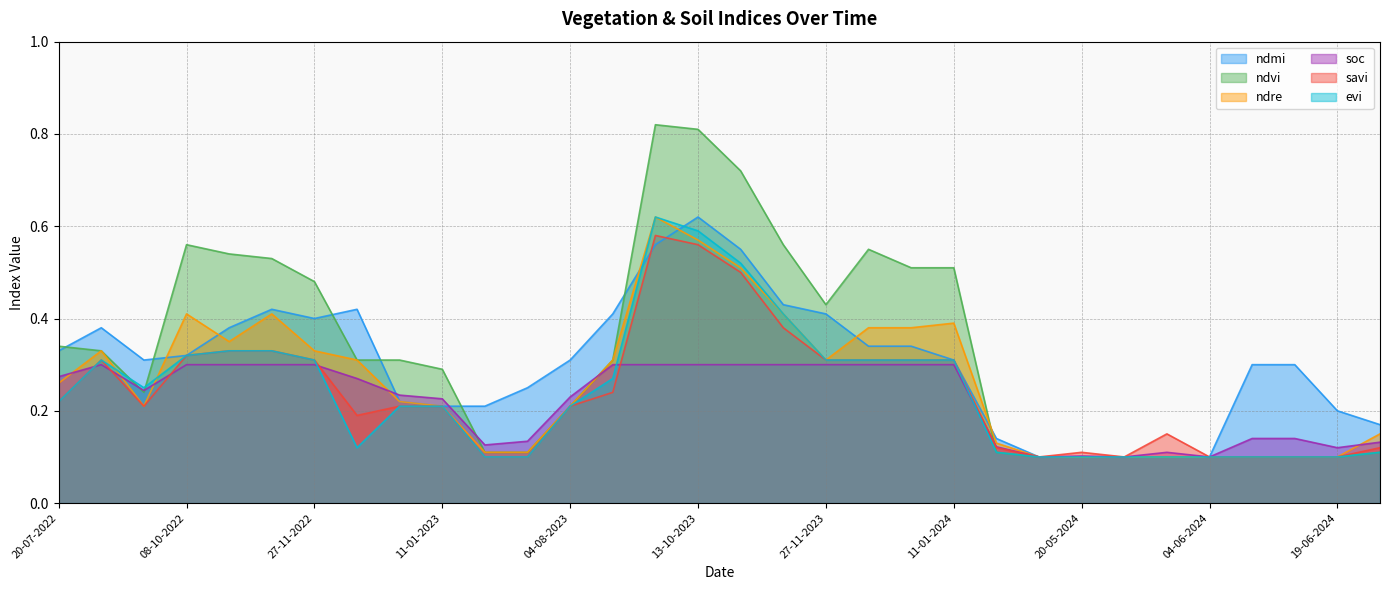

Reading left to right, what are all the values shown in this chart?

ndmi: 0.3	0.4	0.3	0.3	0.4	0.4	0.4	0.4	0.2	0.2	0.2	0.2	0.3	0.4	0.6	0.6	0.6	0.4	0.4	0.3	0.3	0.3	0.1	0.1	0.1	0.1	0.1	0.1	0.3	0.3	0.2	0.2
ndvi: 0.3	0.3	0.2	0.6	0.5	0.5	0.5	0.3	0.3	0.3	0.1	0.1	0.2	0.3	0.8	0.8	0.7	0.6	0.4	0.6	0.5	0.5	0.1	0.1	0.1	0.1	0.1	0.1	0.1	0.1	0.1	0.1
ndre: 0.3	0.3	0.2	0.4	0.3	0.4	0.3	0.3	0.2	0.2	0.1	0.1	0.2	0.3	0.6	0.6	0.5	0.4	0.3	0.4	0.4	0.4	0.1	0.1	0.1	0.1	0.1	0.1	0.1	0.1	0.1	0.1
soc: 0.3	0.3	0.2	0.3	0.3	0.3	0.3	0.3	0.2	0.2	0.1	0.1	0.2	0.3	0.3	0.3	0.3	0.3	0.3	0.3	0.3	0.3	0.1	0.1	0.1	0.1	0.1	0.1	0.1	0.1	0.1	0.1
savi: 0.2	0.3	0.2	0.3	0.3	0.3	0.3	0.2	0.2	0.2	0.1	0.1	0.2	0.2	0.6	0.6	0.5	0.4	0.3	0.3	0.3	0.3	0.1	0.1	0.1	0.1	0.1	0.1	0.1	0.1	0.1	0.1
evi: 0.2	0.3	0.2	0.3	0.3	0.3	0.3	0.1	0.2	0.2	0.1	0.1	0.2	0.3	0.6	0.6	0.5	0.4	0.3	0.3	0.3	0.3	0.1	0.1	0.1	0.1	0.1	0.1	0.1	0.1	0.1	0.1